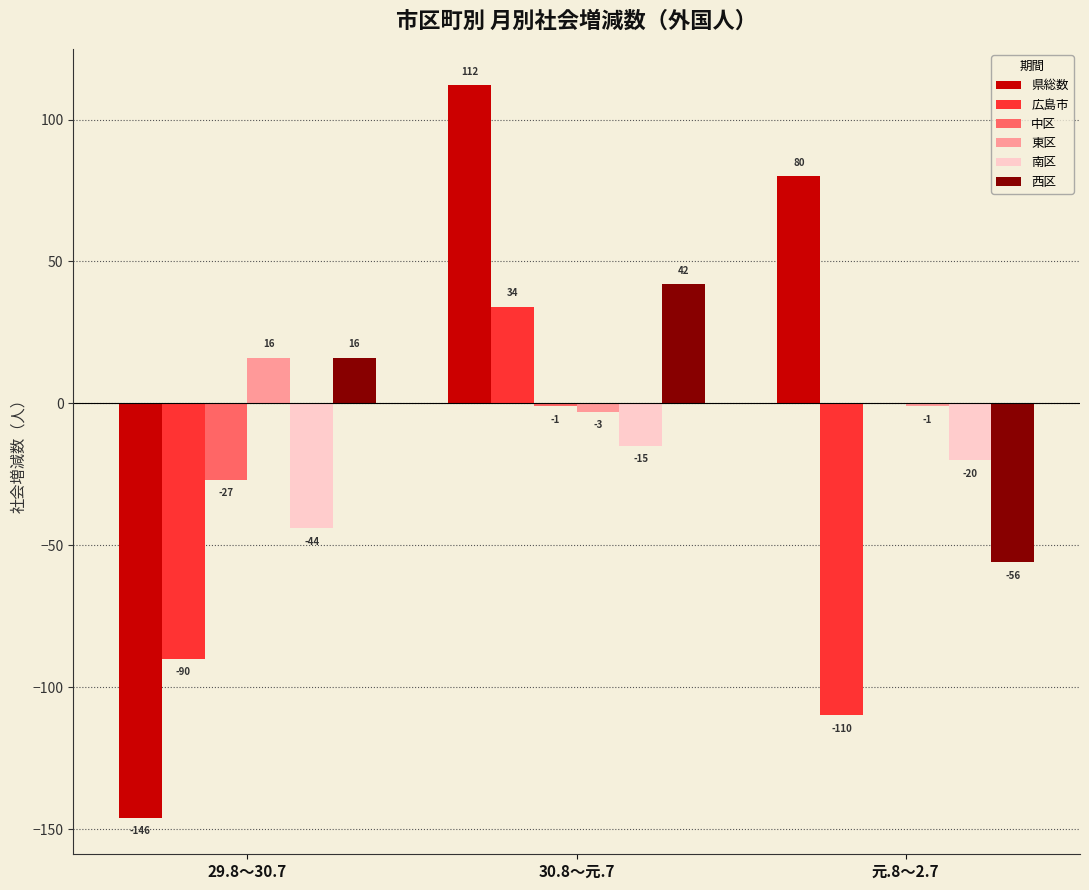

How many distinct data groups are displayed?

6